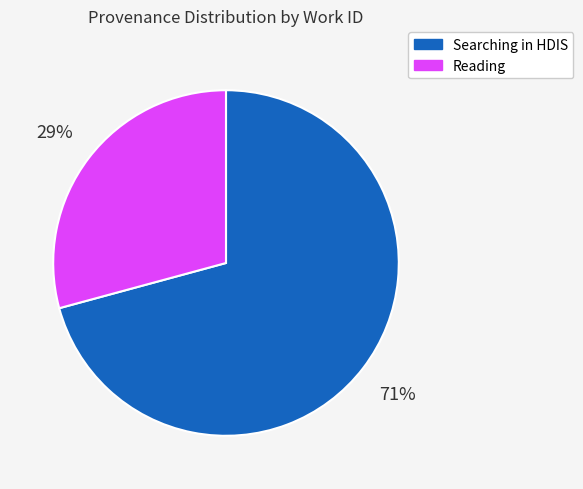

Do Searching in HDIS and Reading together represent more than half of the pie?

Yes